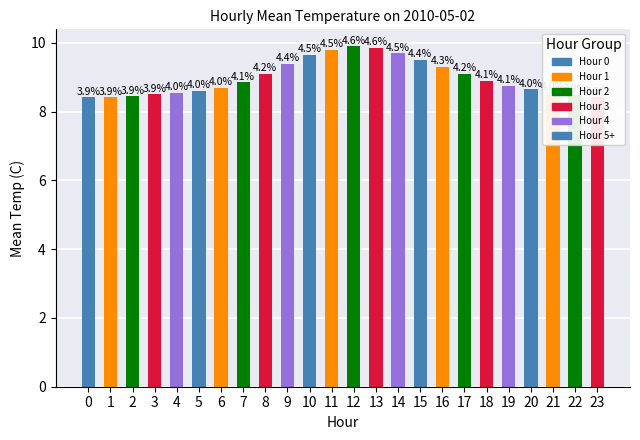

How many categories are shown in the chart?

24